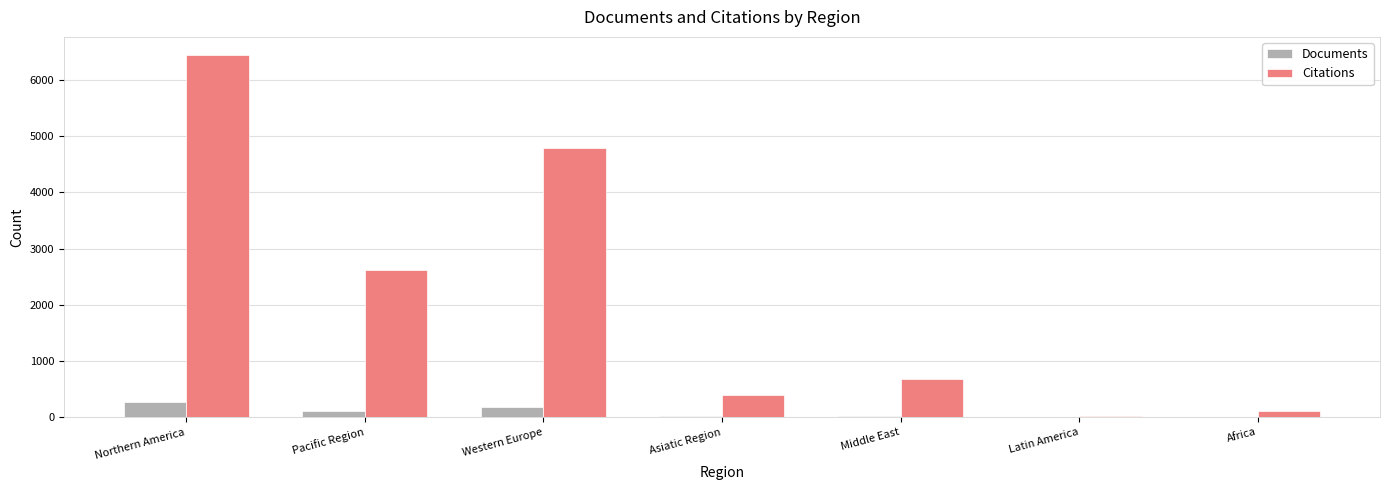

Between Pacific Region and Africa, which series saw the biggest shift?

Citations